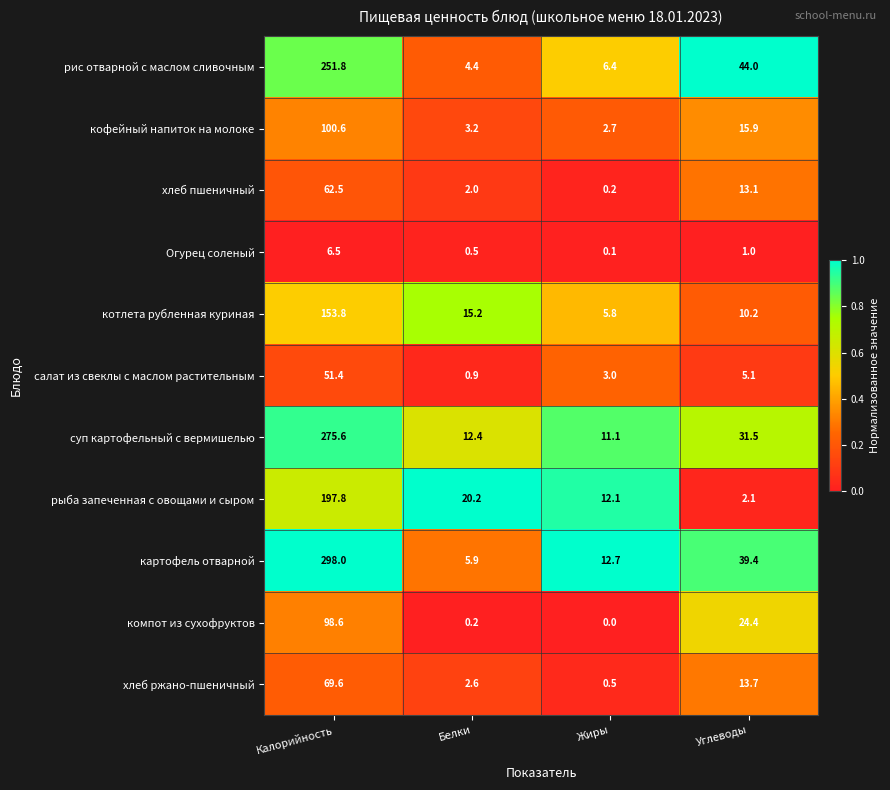

What is the difference between the highest and lowest values at Углеводы?

43.0